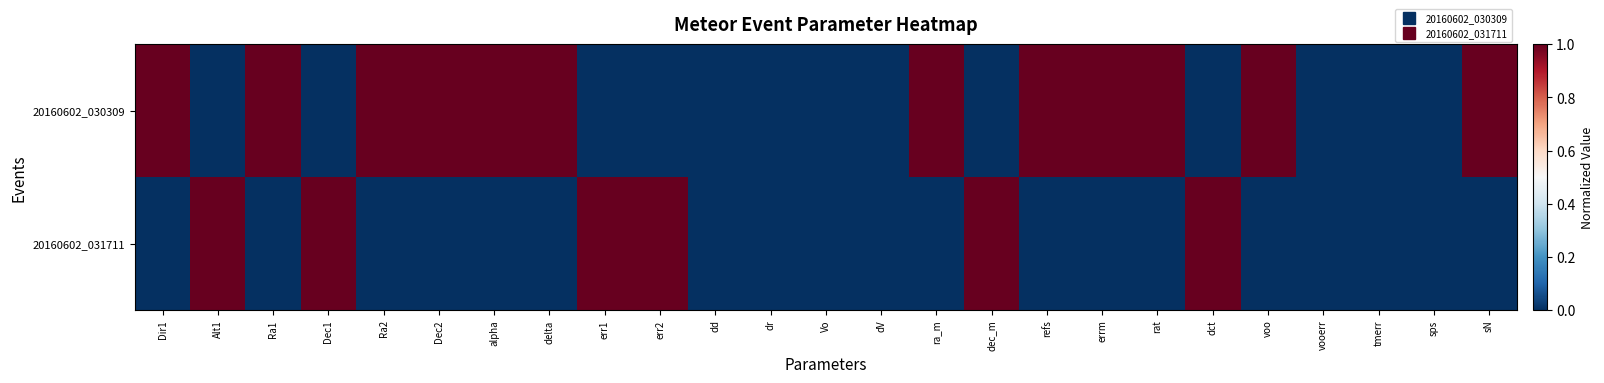

Which label corresponds to the smallest value in the chart?

Alt1